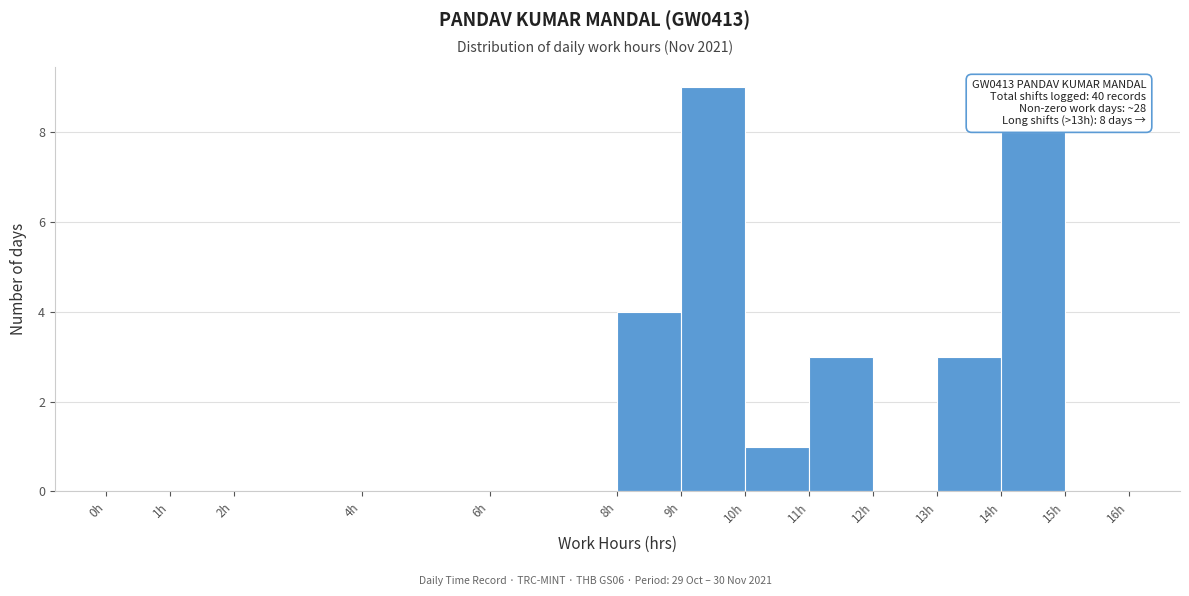

Which range on the x-axis has the tallest bar?

9 to 10